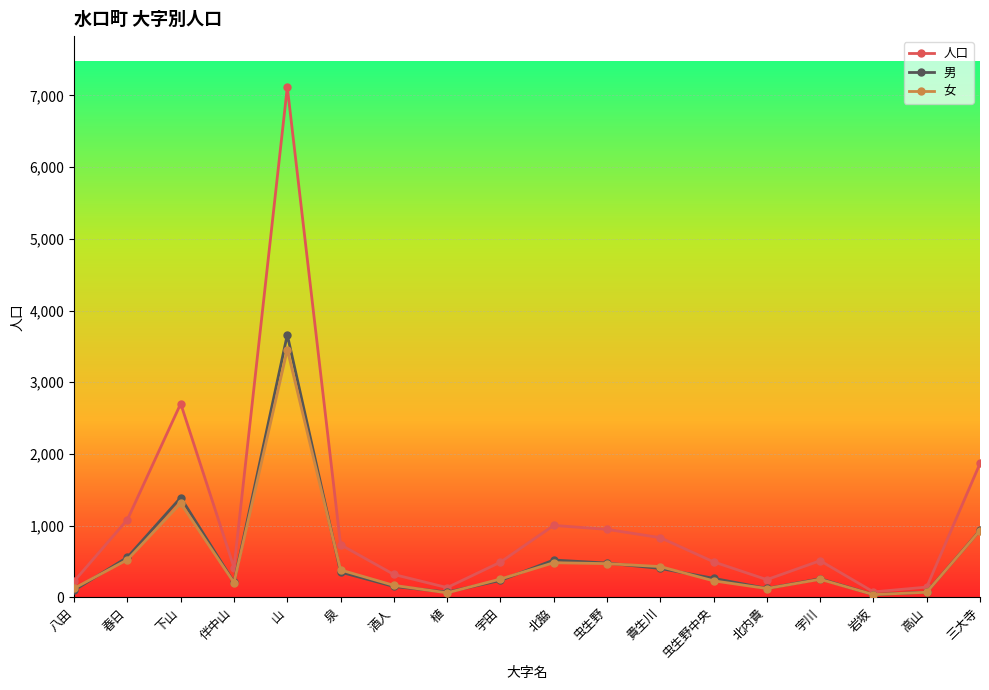

How many data points in 男 are less than 265?

9